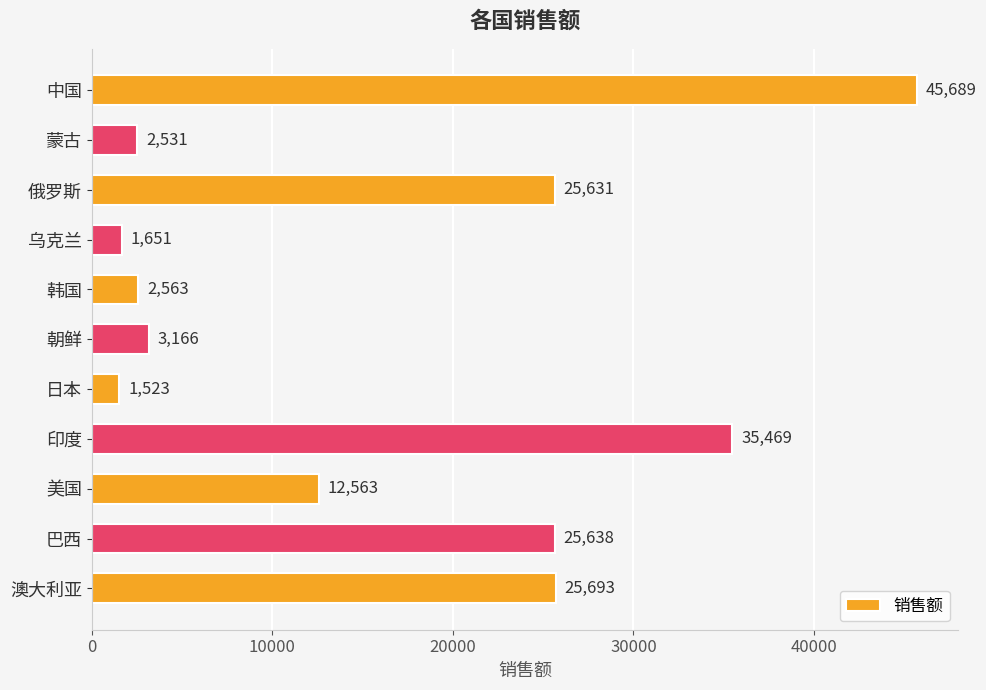

How many bars are there in total?

11